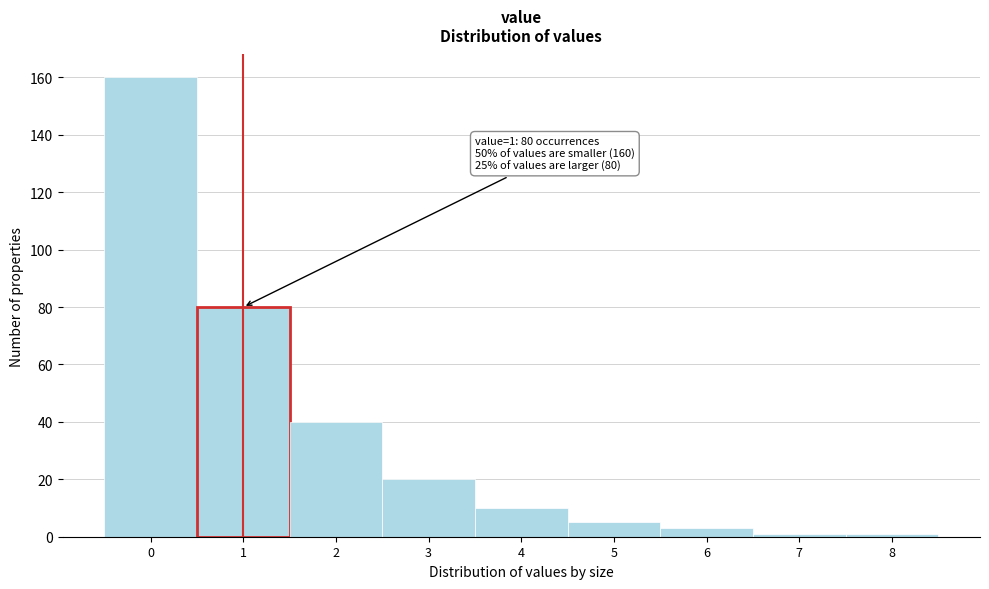

Reading right to left, transcribe all the data shown in this chart.

8=1	7=1	6=3	5=5	4=10	3=20	2=40	1=80	0=160